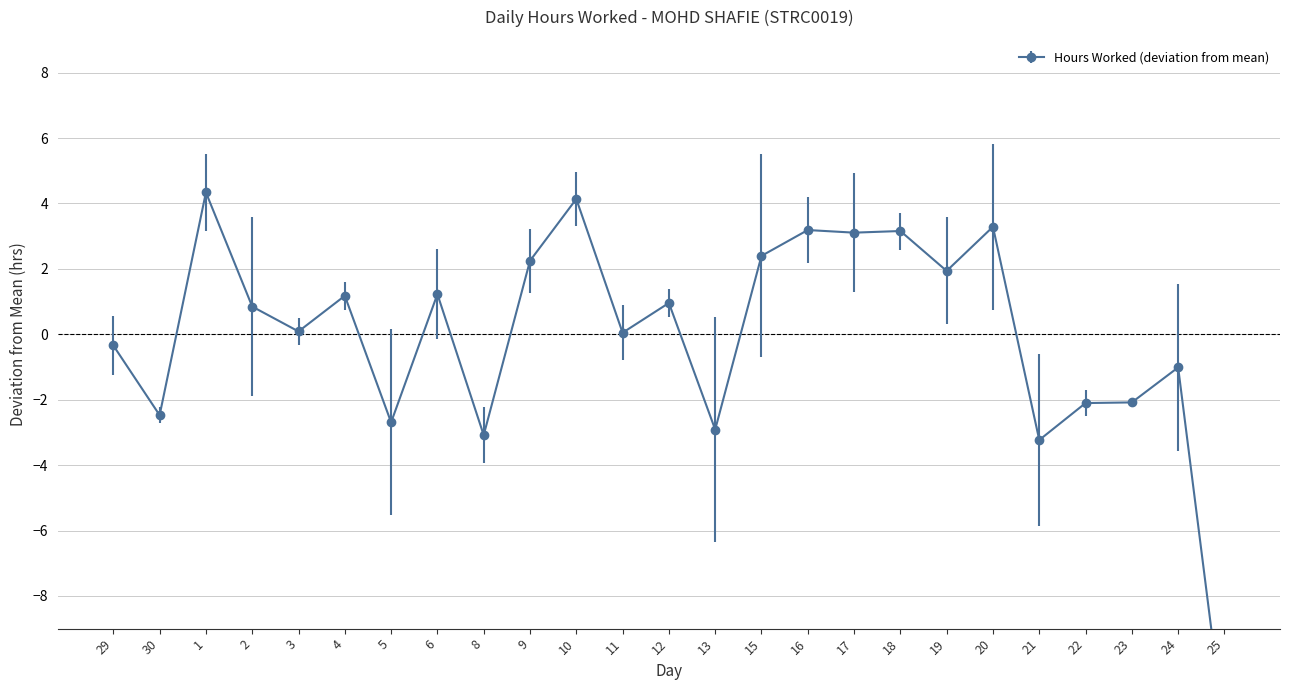

The value at 4 is 1.8. True or false?

False